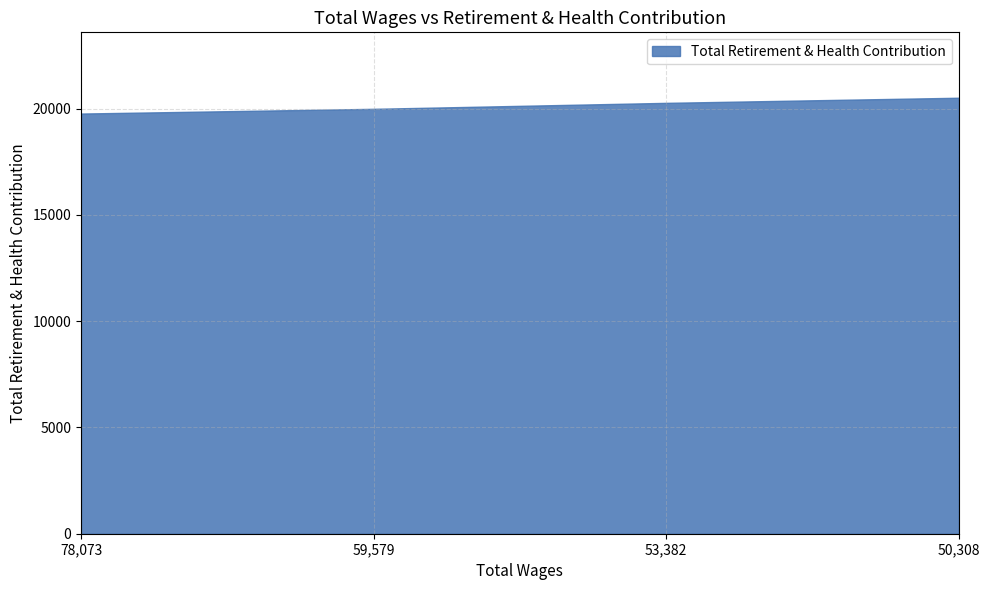

Rank the categories by value from lowest to highest.

78,073, 59,579, 53,382, 50,308